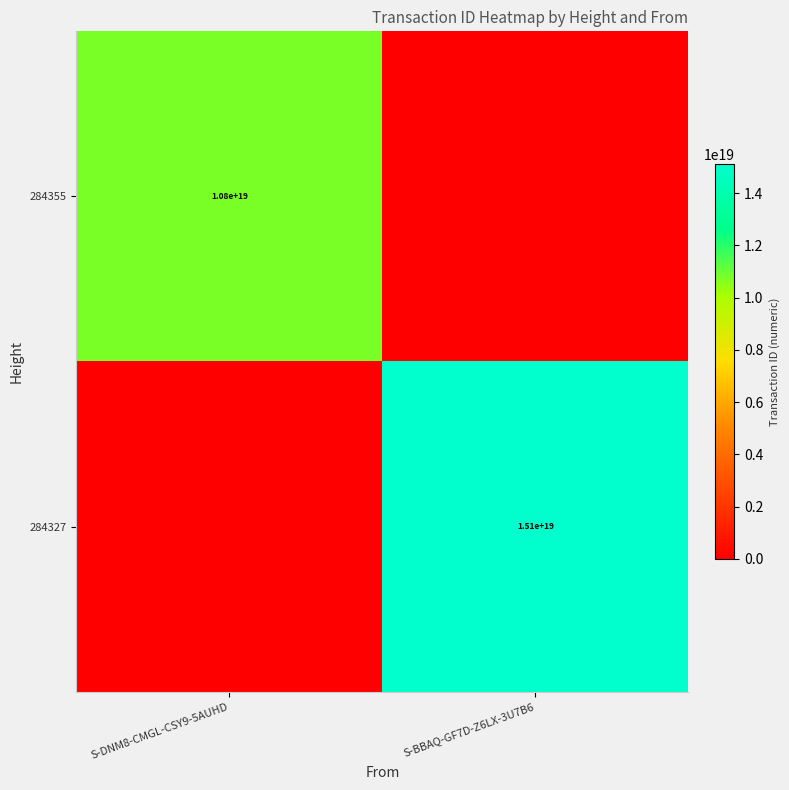

True or false: 284355 has a value of 16738625367655032832 at S-DNM8-CMGL-CSY9-5AUHD.

False